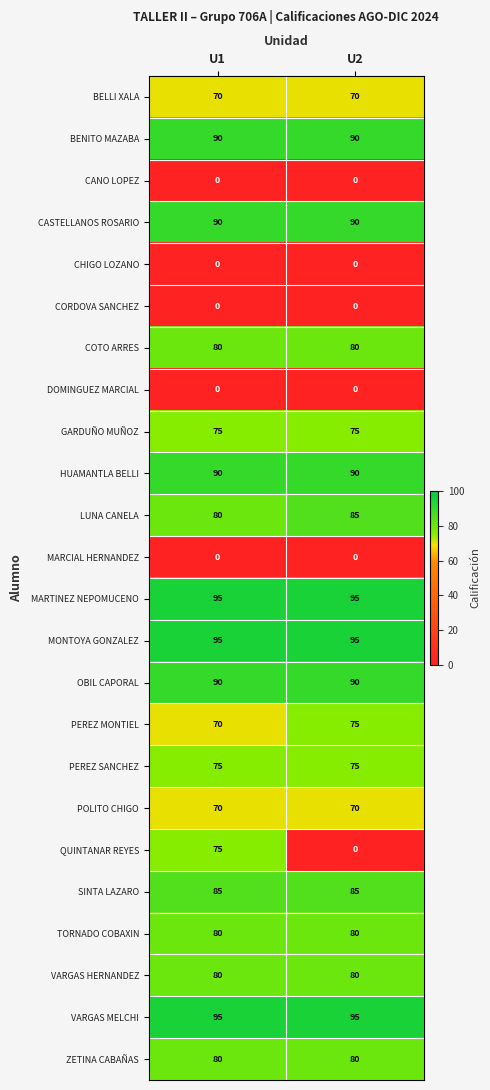

Read the BELLI XALA value at U1.

70